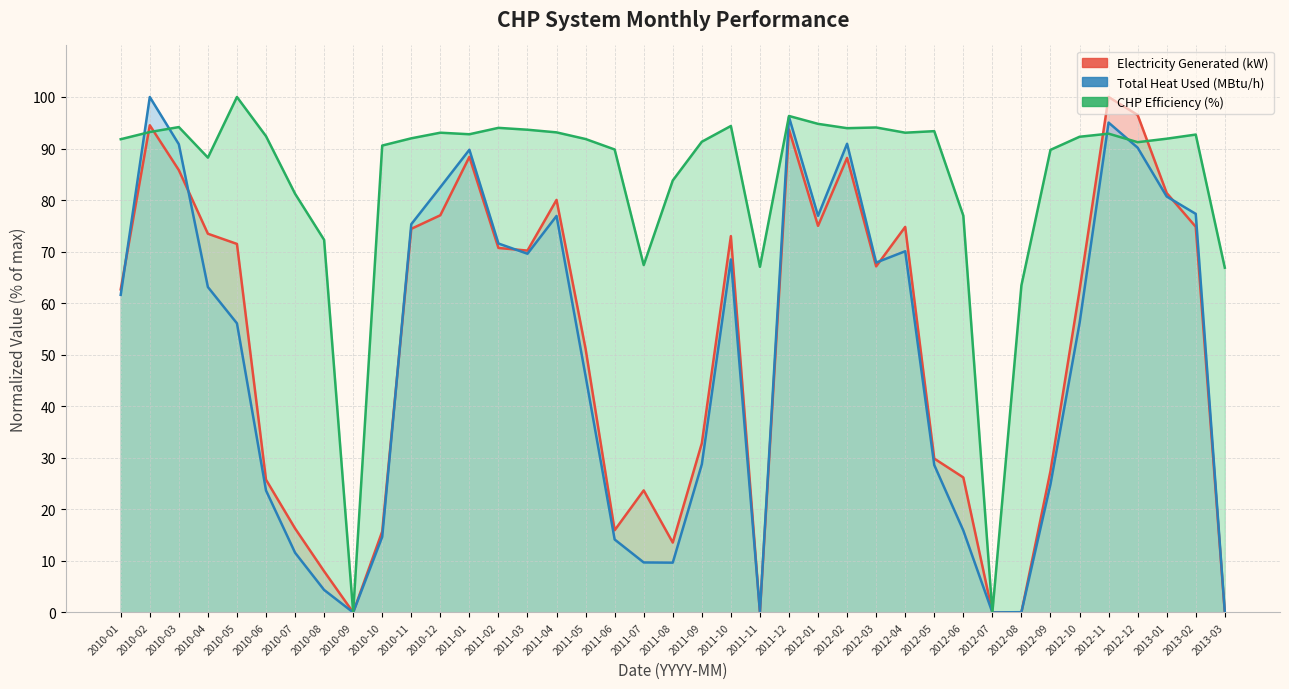

Count the number of categories in the chart.

39